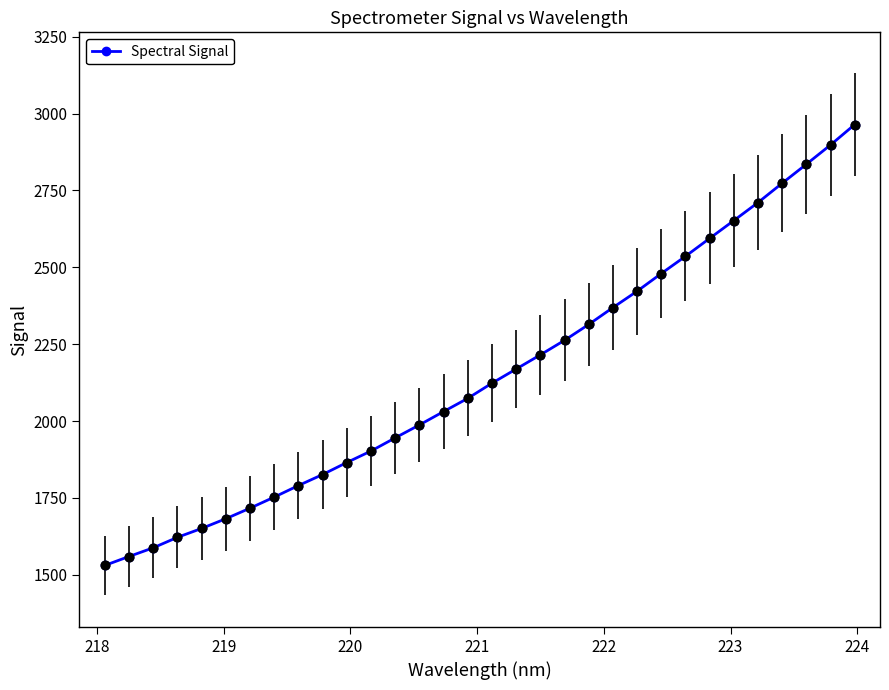

What is the difference between the second highest and second lowest values?

1338.7